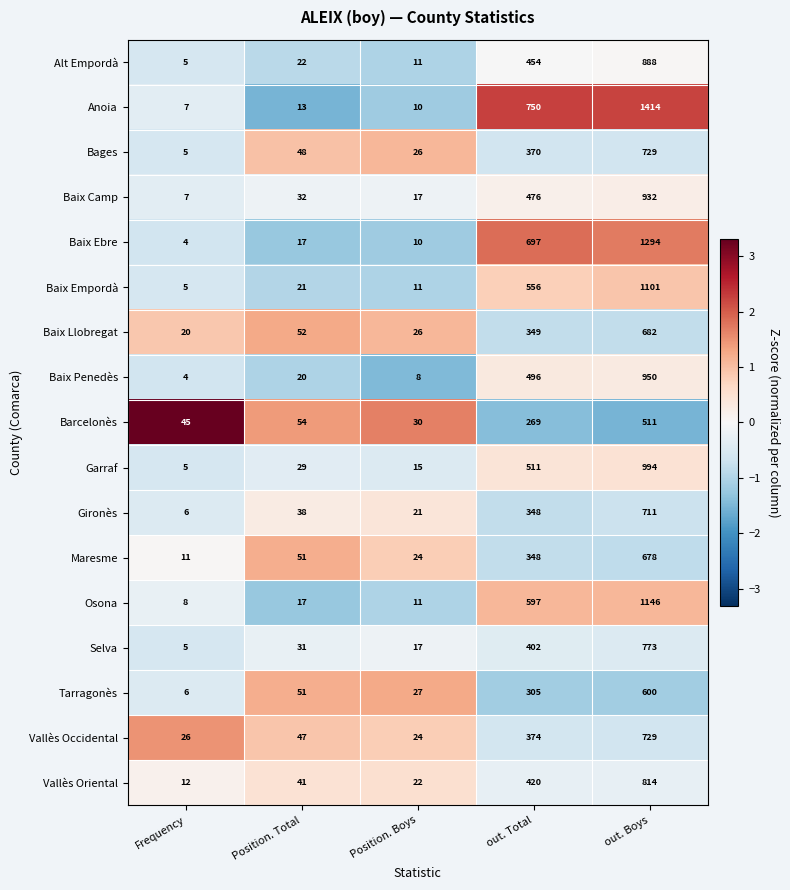

Is it true that Selva equals 1088 at out. Boys?

False